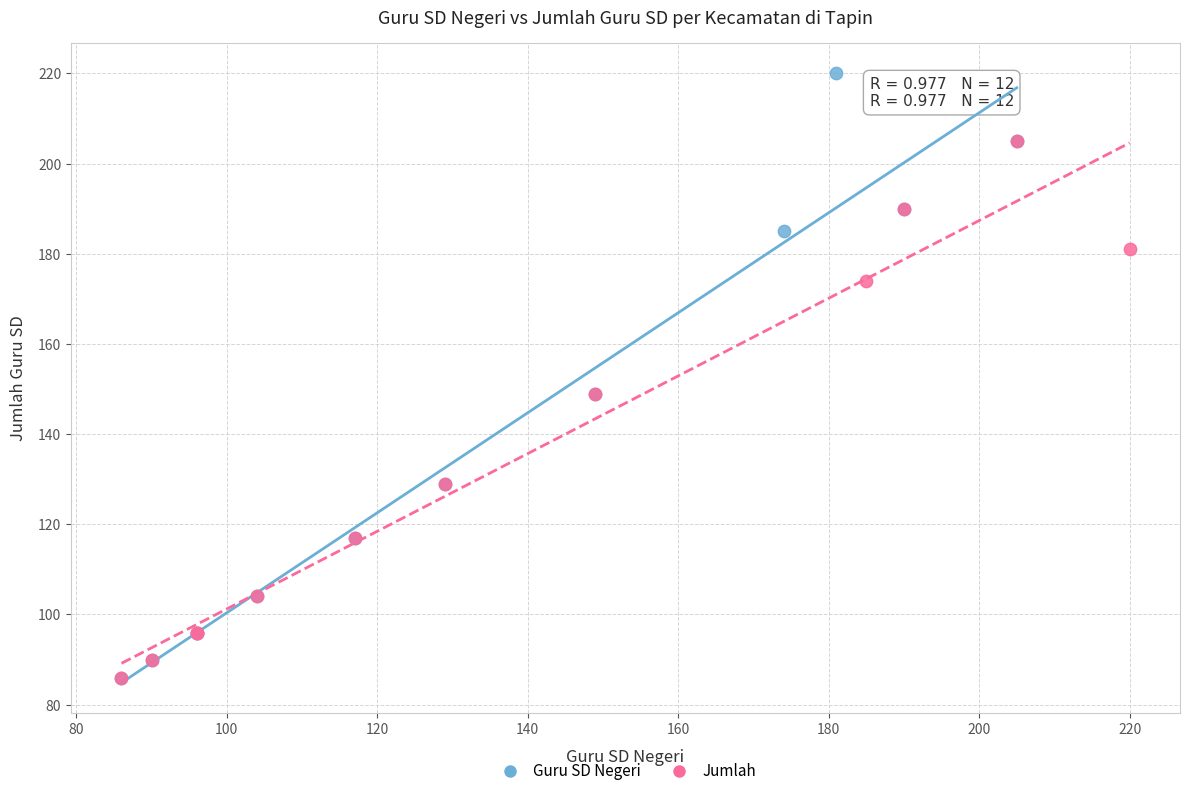

Which series has the largest Y range (max minus min)?

Guru SD Negeri